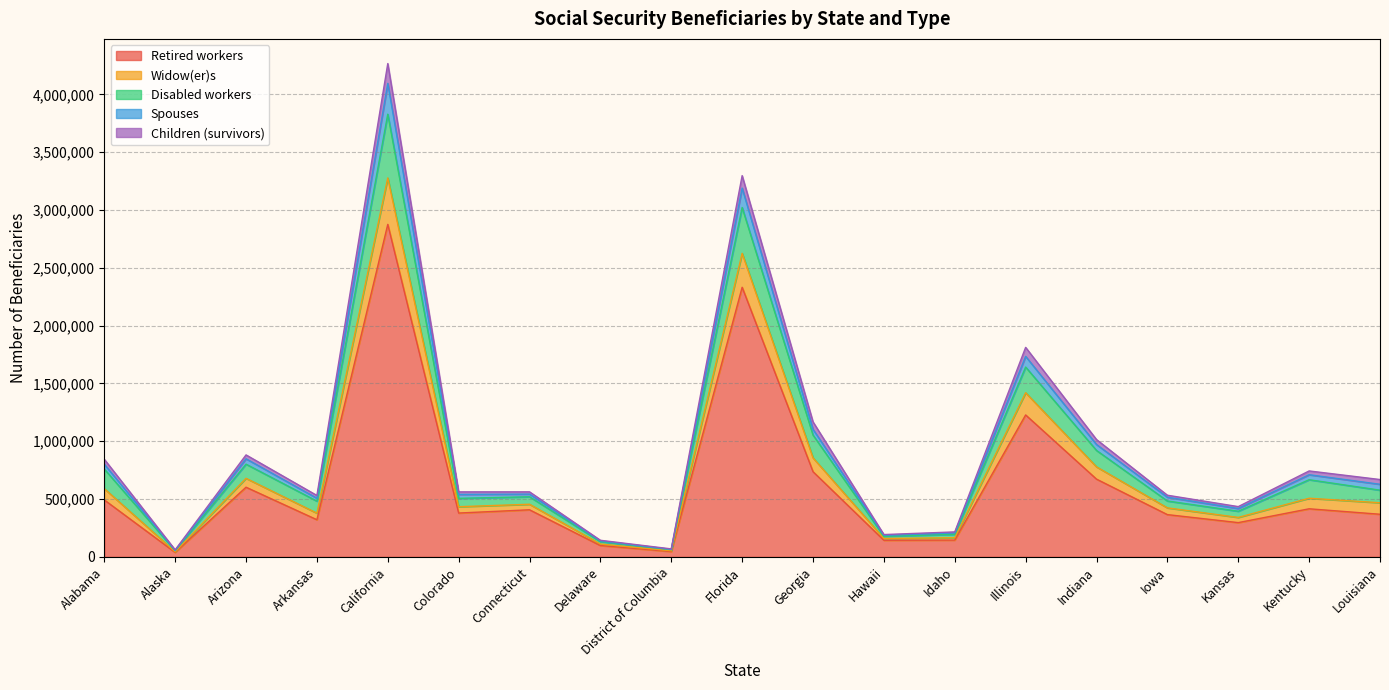

At which category is the sum across all series the highest?

California